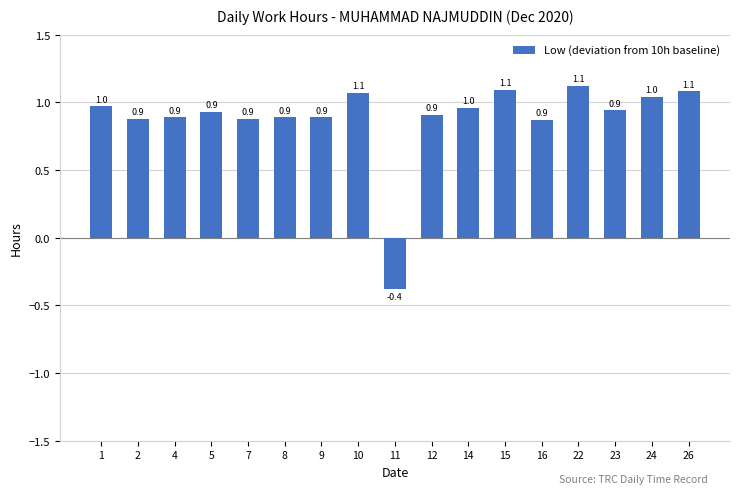

Is it true that the value at 1 is 1.0?

True